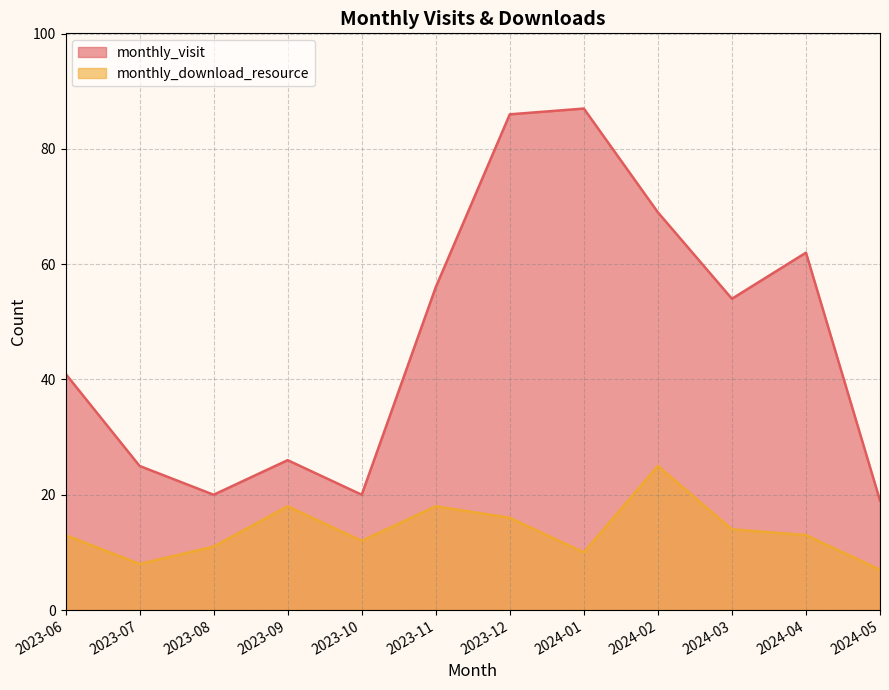

Reading right to left, list all the values displayed in this chart.

monthly_visit: 2024-05=19	2024-04=62	2024-03=54	2024-02=69	2024-01=87	2023-12=86	2023-11=56	2023-10=20	2023-09=26	2023-08=20	2023-07=25	2023-06=41
monthly_download_resource: 2024-05=7	2024-04=13	2024-03=14	2024-02=25	2024-01=10	2023-12=16	2023-11=18	2023-10=12	2023-09=18	2023-08=11	2023-07=8	2023-06=13